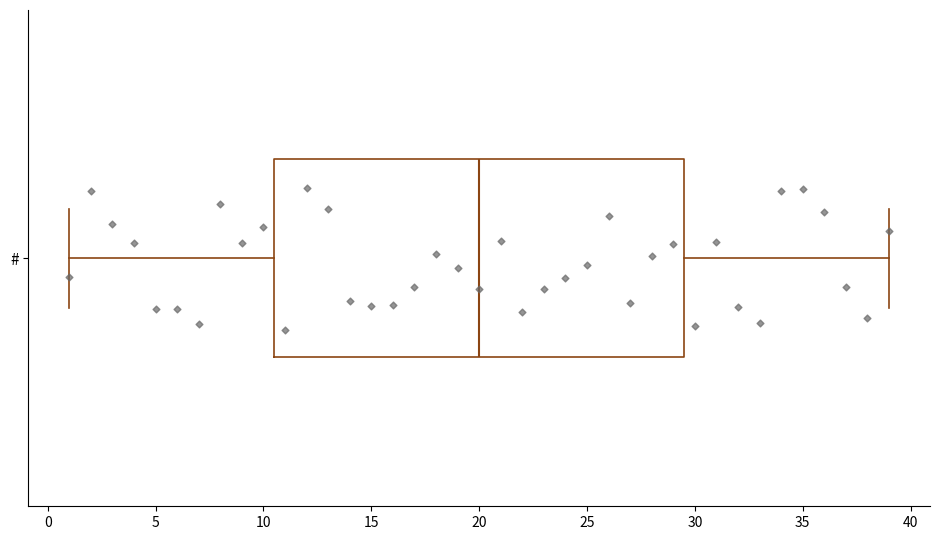

Read this box plot against the x-axis: the position of the median line, the range covered by the box, and the ends of both whiskers. The values are not printed on the chart, so give them approximately, as read against the axis.

median 20.0, box 10.5 to 29.5, whiskers 1.0 to 39.0